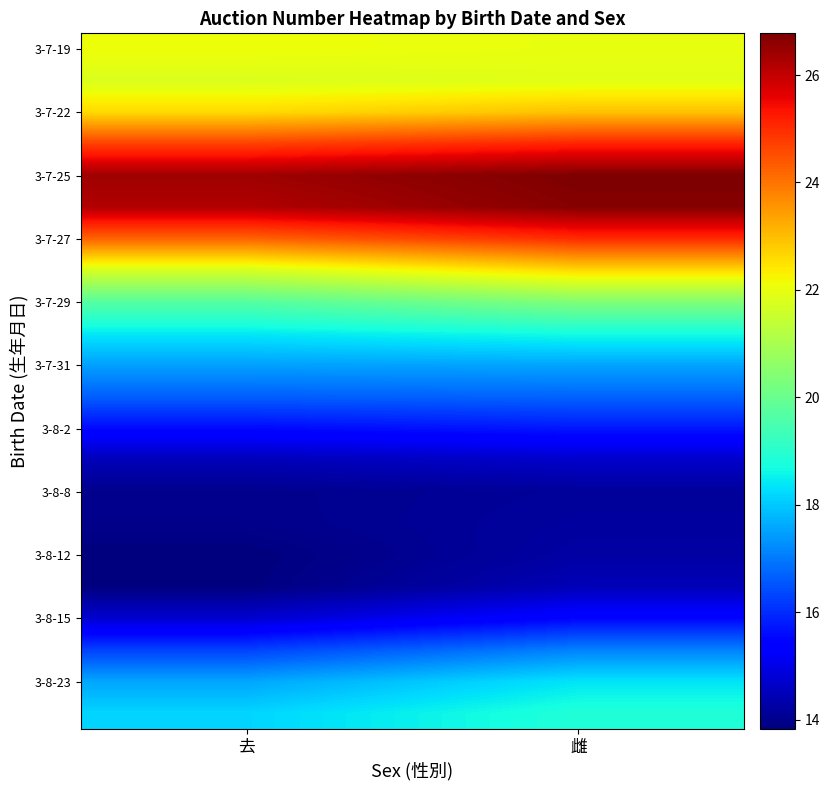

What is the difference between the highest and lowest values at 去?

12.6